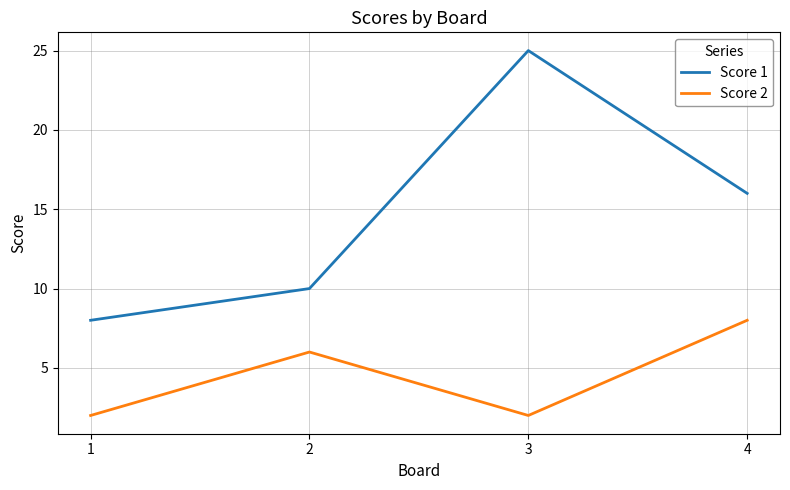

What is the lowest value of the Score 1 series?

8